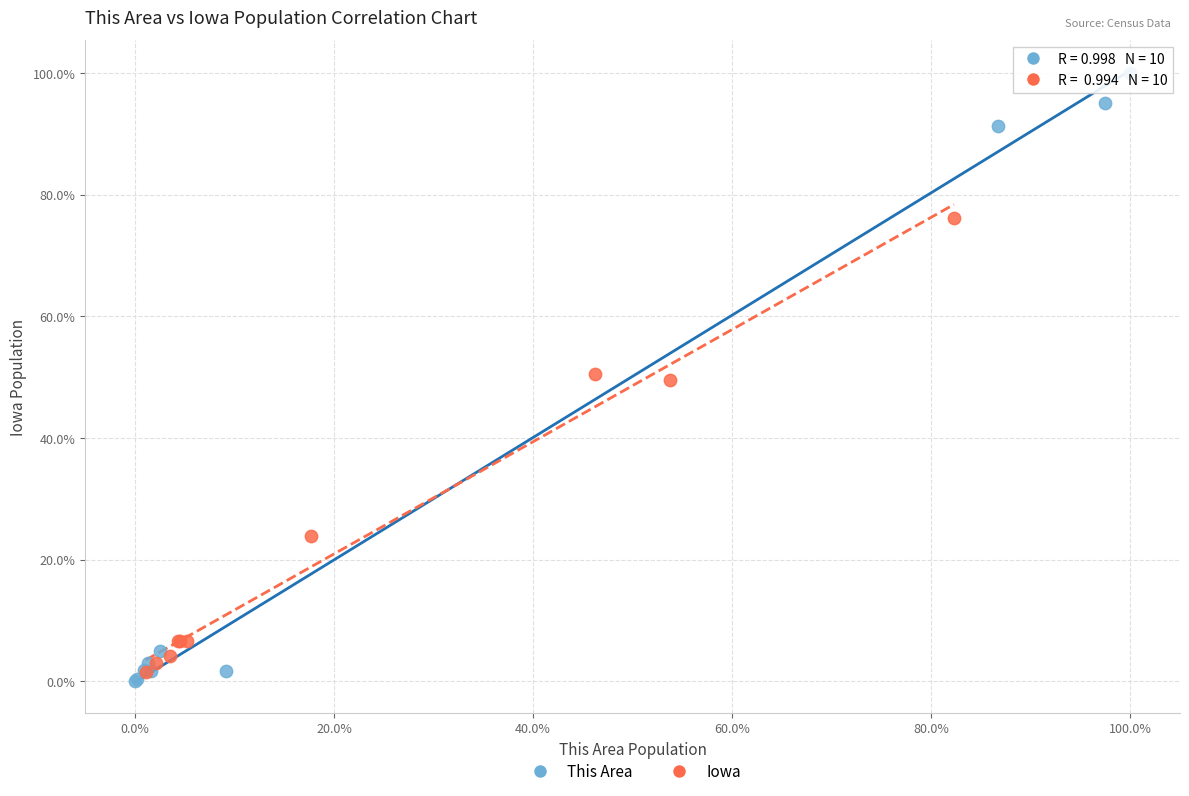

Which series has the widest spread of Y values?

This Area